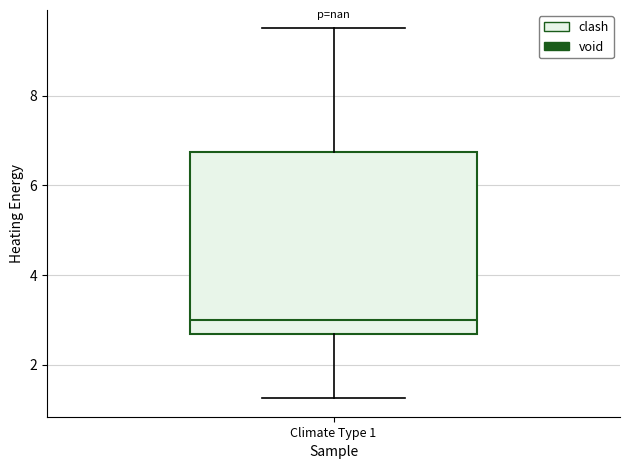

Read this box plot against the y-axis: the position of the median line, the range covered by the box, and the ends of both whiskers. The values are not printed on the chart, so give them approximately, as read against the axis.

median 3.0, box 2.6 to 6.8, whiskers 1.2 to 9.6